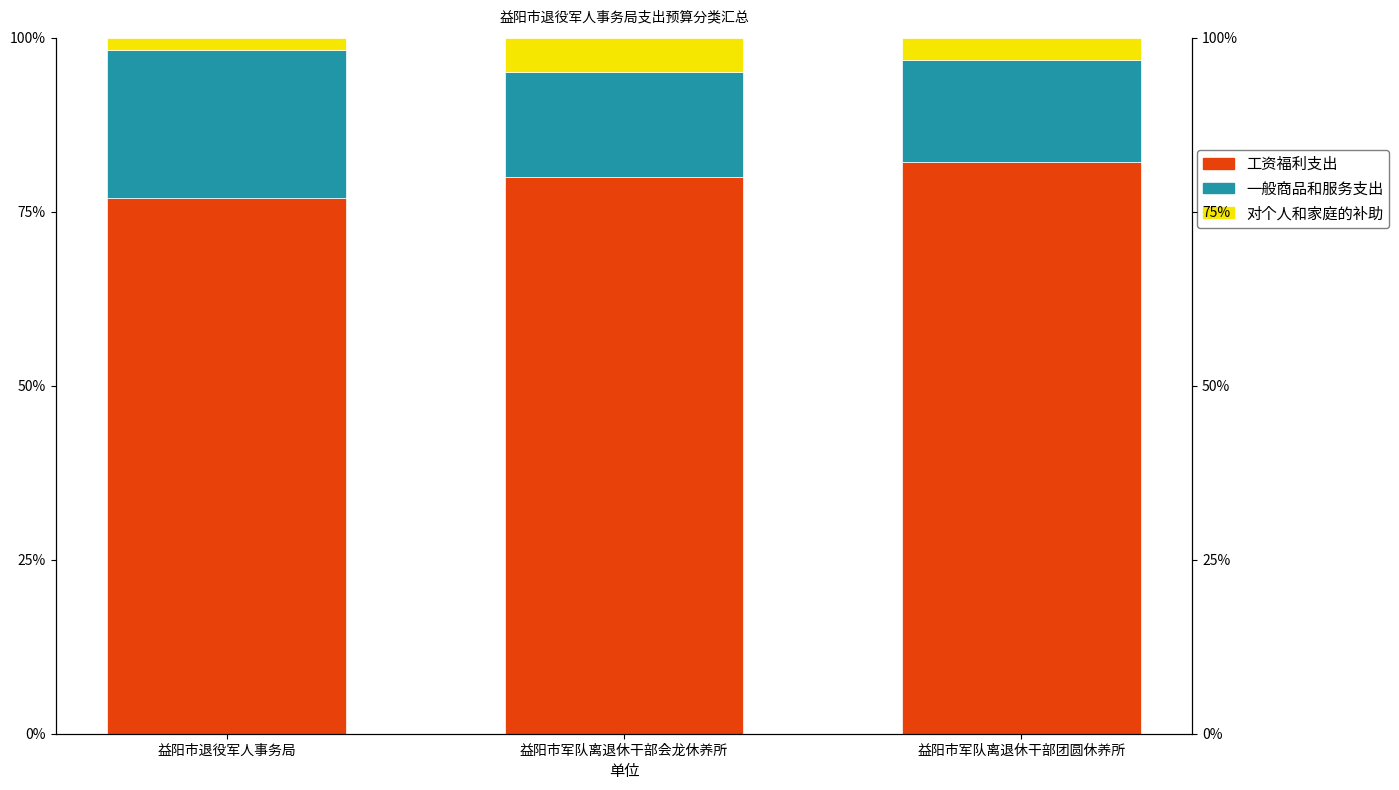

What is the value of the 对个人和家庭的补助 bar at the 1st from the left?

1.8